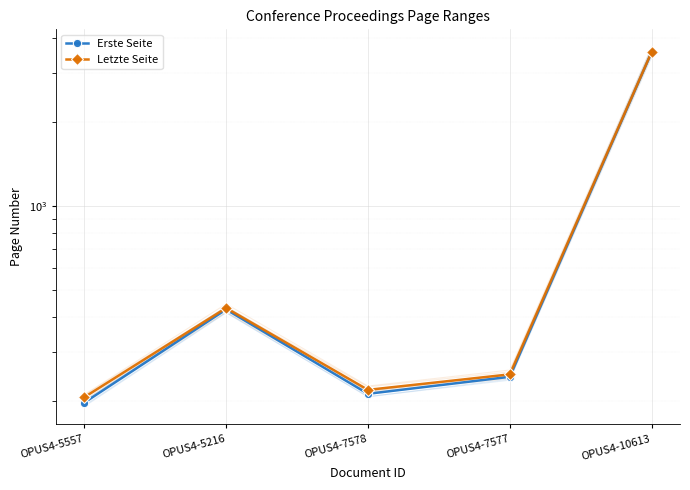

Count the number of categories in the chart.

5